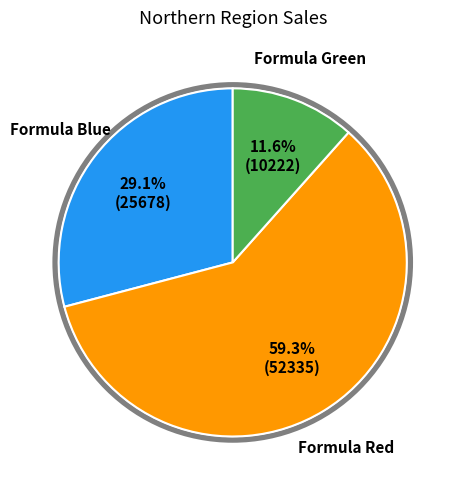

The Formula Red slice represents 59% of the pie. True or false?

True